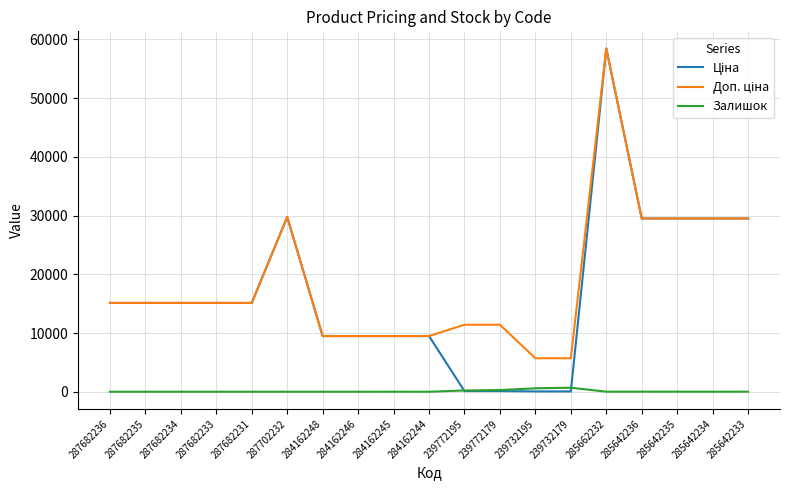

Is this an area chart (filled region under the line)?

No